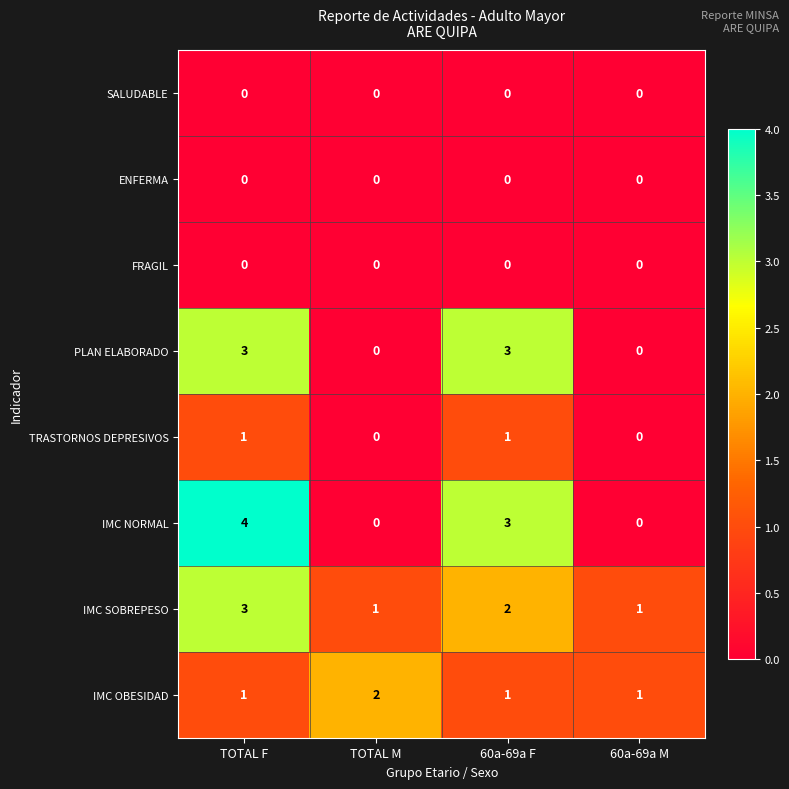

What is the sum of all IMC NORMAL values?

7